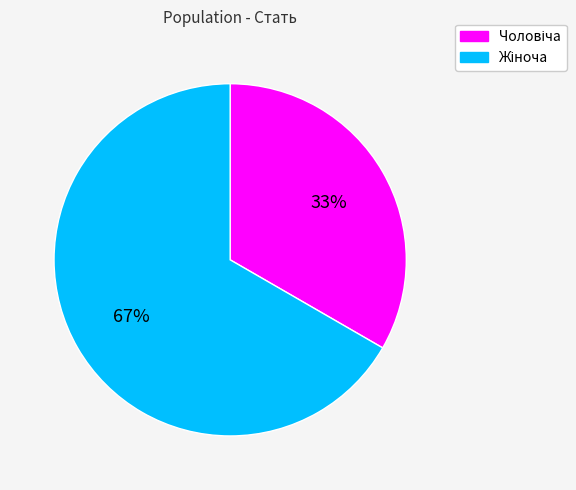

To the nearest percent, what is the average slice percentage?

50%